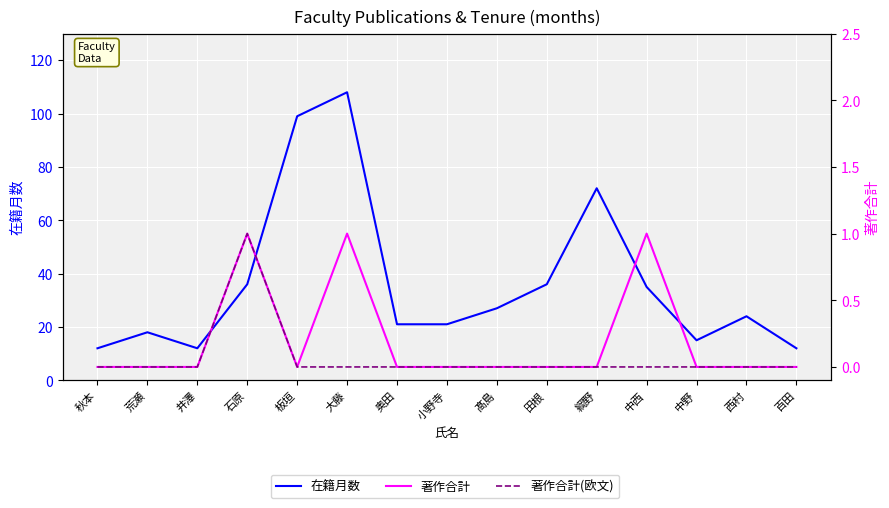

What is the value of the 在籍月数 point at the 4th from the left?

36